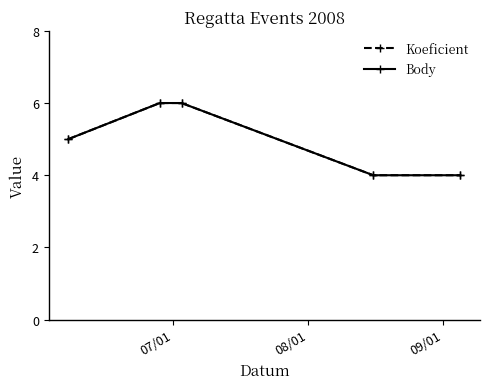

Is this an area chart (filled region under the line)?

No